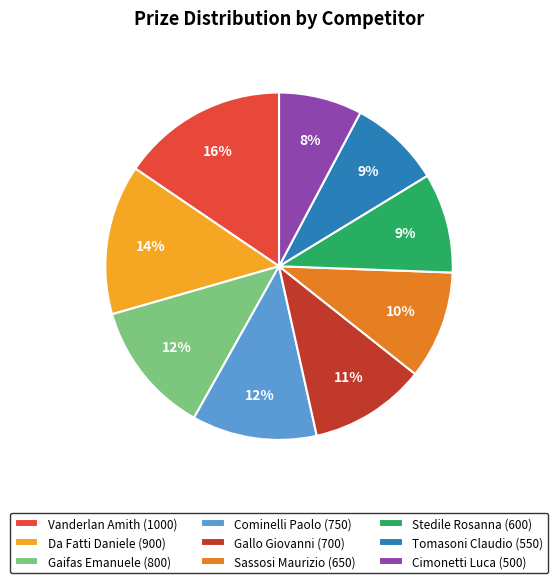

How many segments does this pie chart have?

9